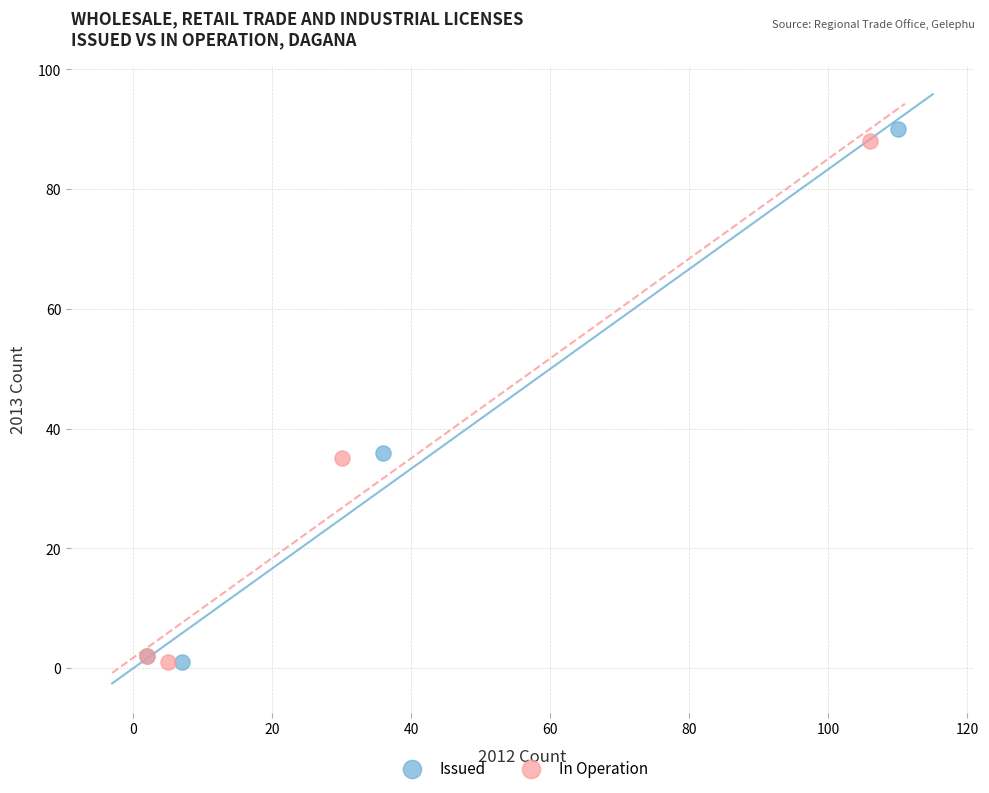

Which series has the largest Y range (max minus min)?

Issued